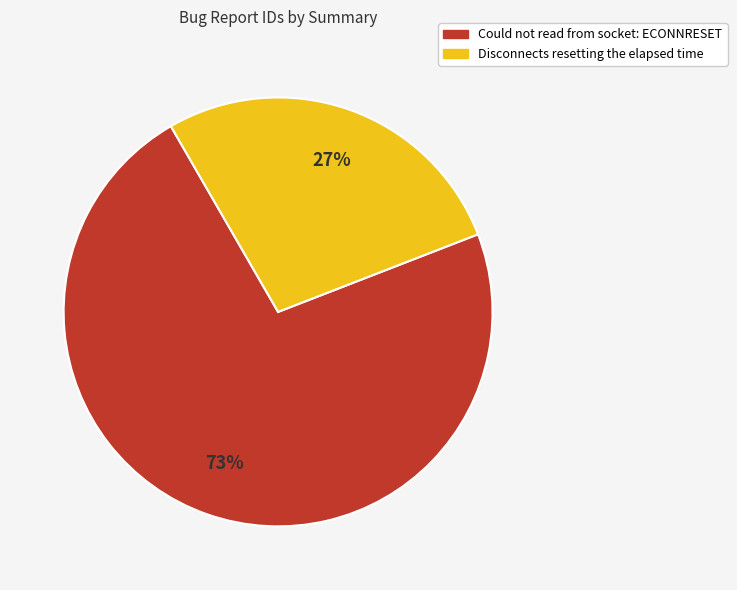

Which has a higher value, Disconnects resetting the elapsed time or Could not read from socket: ECONNRESET?

Could not read from socket: ECONNRESET